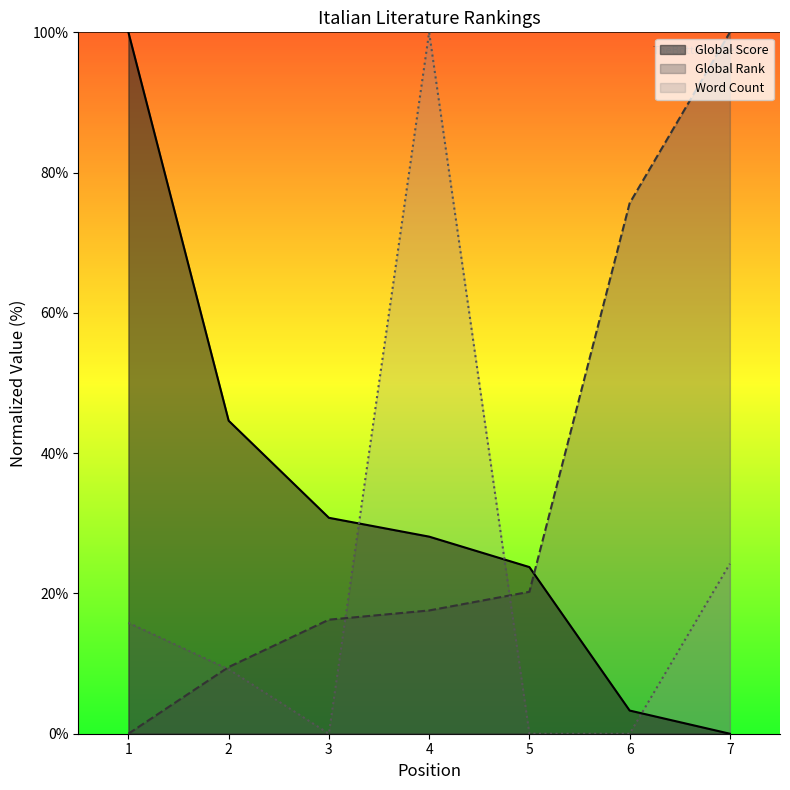

How many times do Global Rank and Global Score cross each other?

1